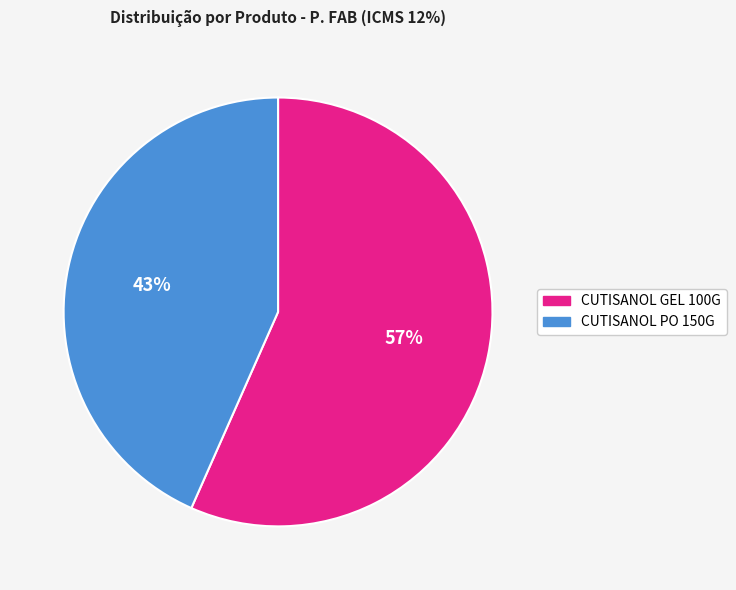

To the nearest percent, what is the combined percentage of CUTISANOL GEL 100G and CUTISANOL PO 150G?

100%